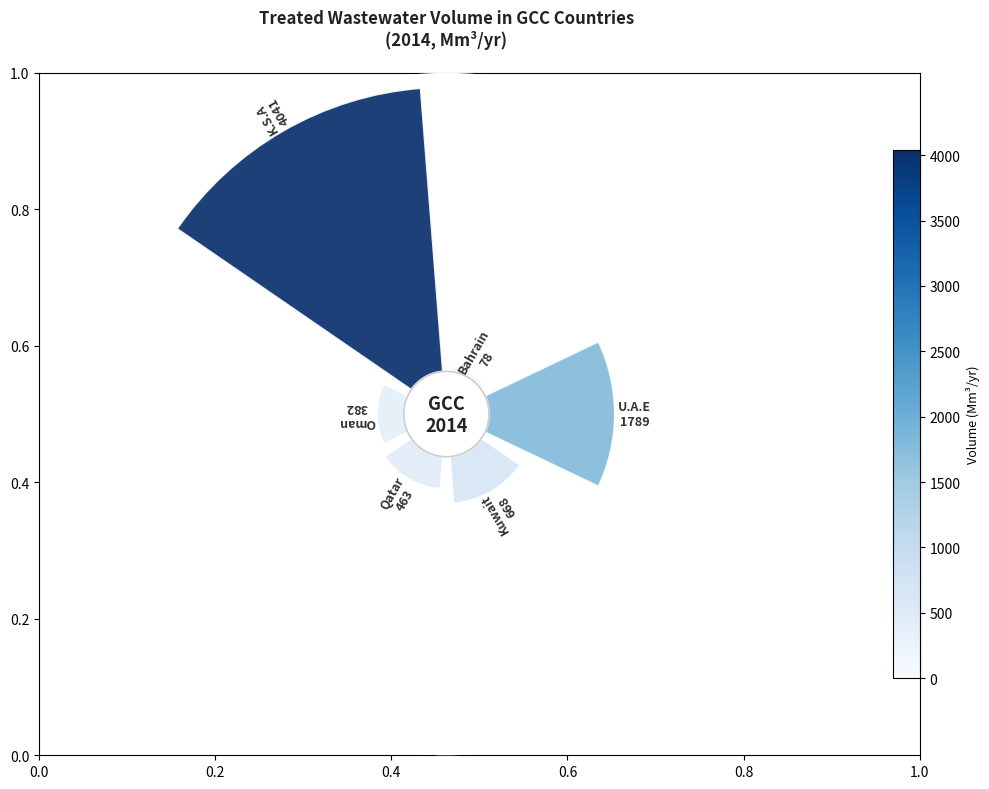

Does 0.4 represent more than half of the total?

Yes